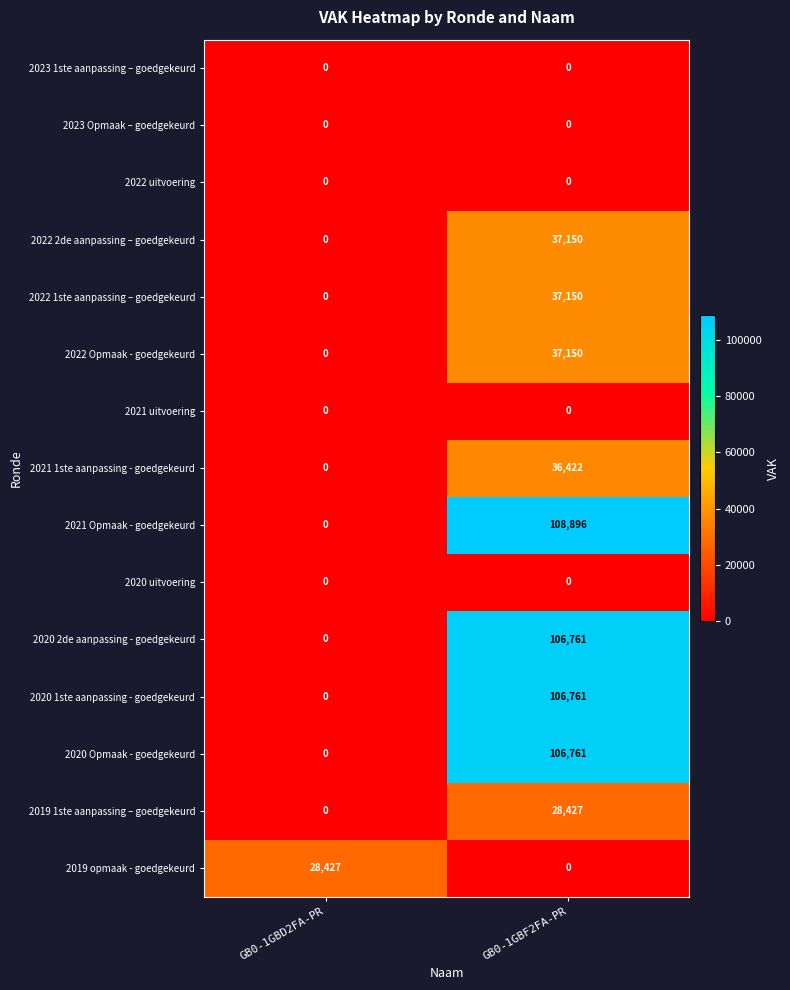

What is the difference between the highest and lowest values at GB0-1GBD2FA-PR?

28427